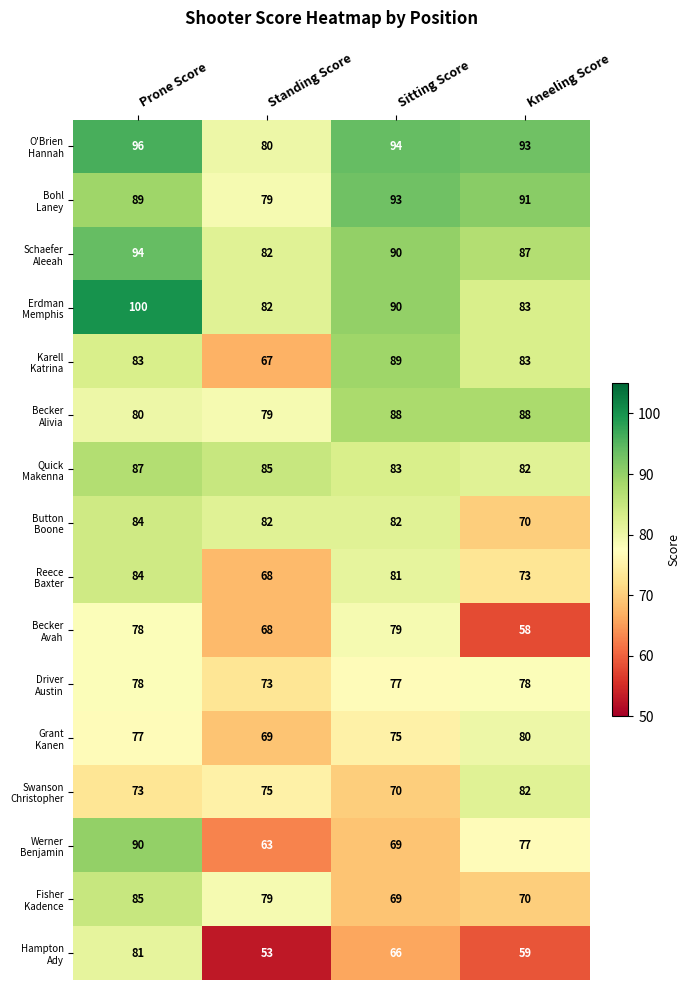

Which category has the lowest value across all series?

Standing Score